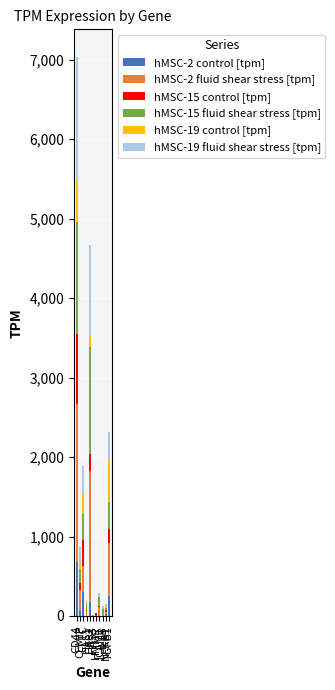

How many categories are shown in the chart?

11